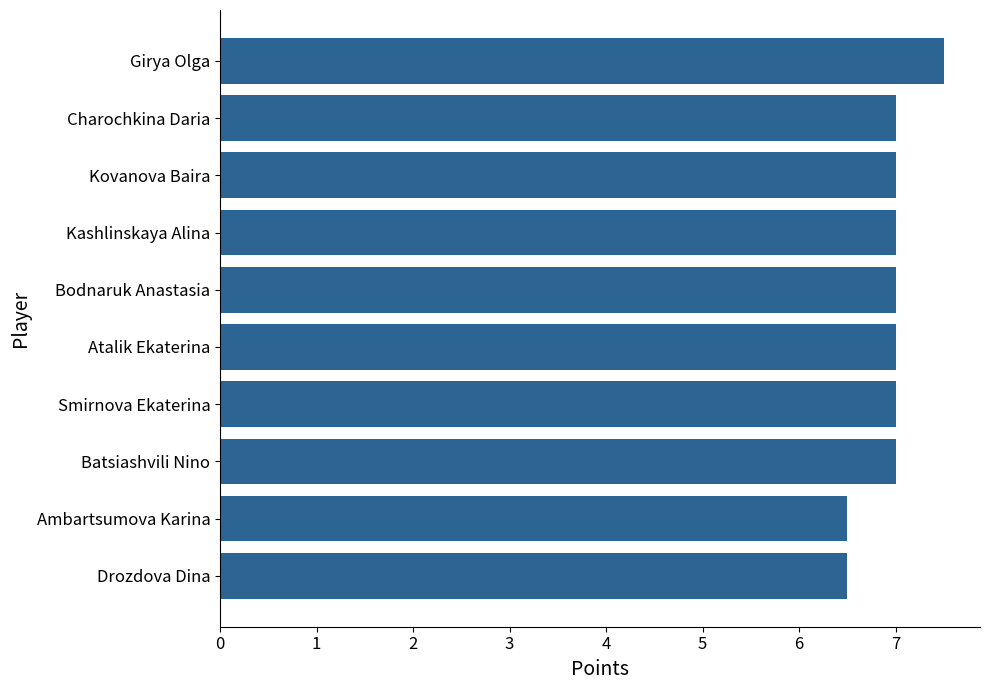

The chart shows a value of 10.0 at Batsiashvili Nino. True or false?

False